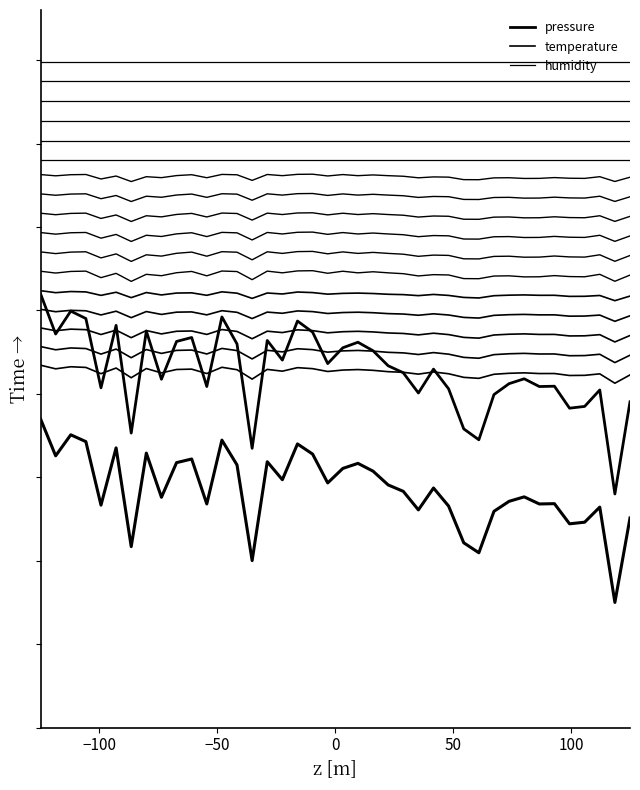

True or false: pressure and temperature cross at least once.

False